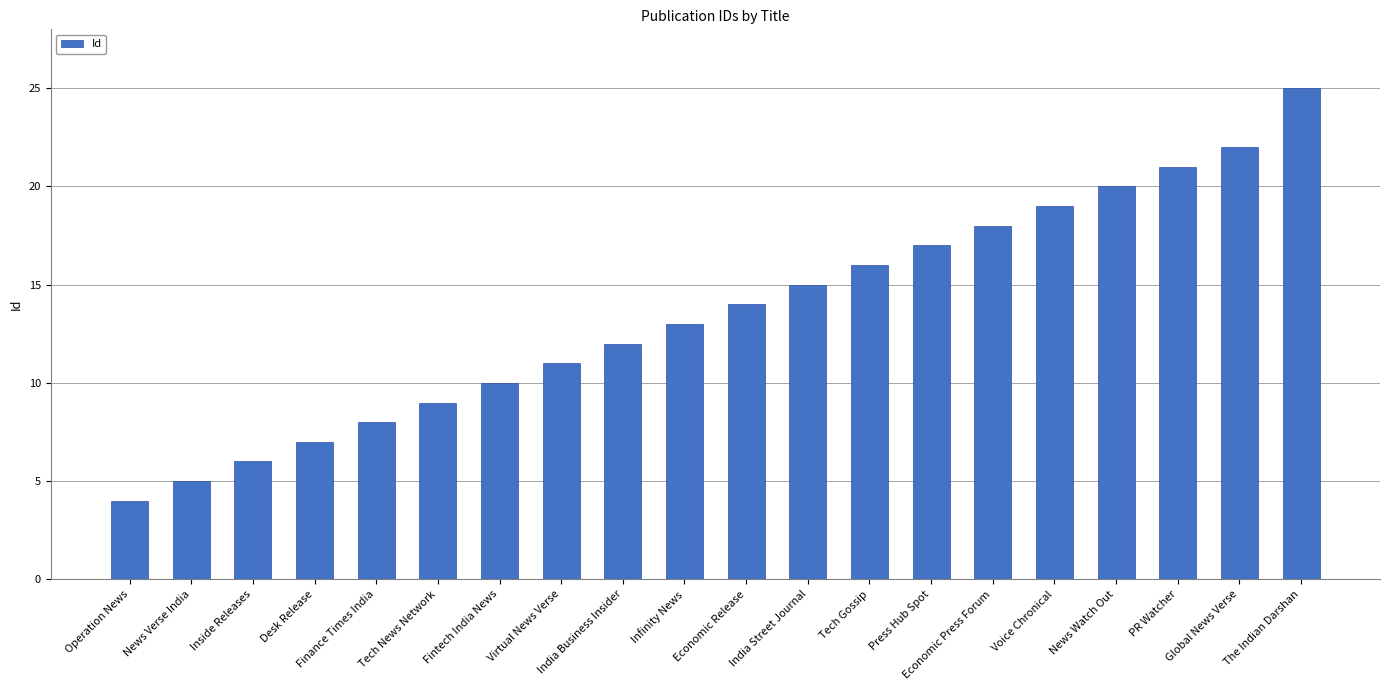

List the labels in order of value, largest first.

The Indian Darshan, Global News Verse, PR Watcher, News Watch Out, Voice Chronical, Economic Press Forum, Press Hub Spot, Tech Gossip, India Street Journal, Economic Release, Infinity News, India Business Insider, Virtual News Verse, Fintech India News, Tech News Network, Finance Times India, Desk Release, Inside Releases, News Verse India, Operation News